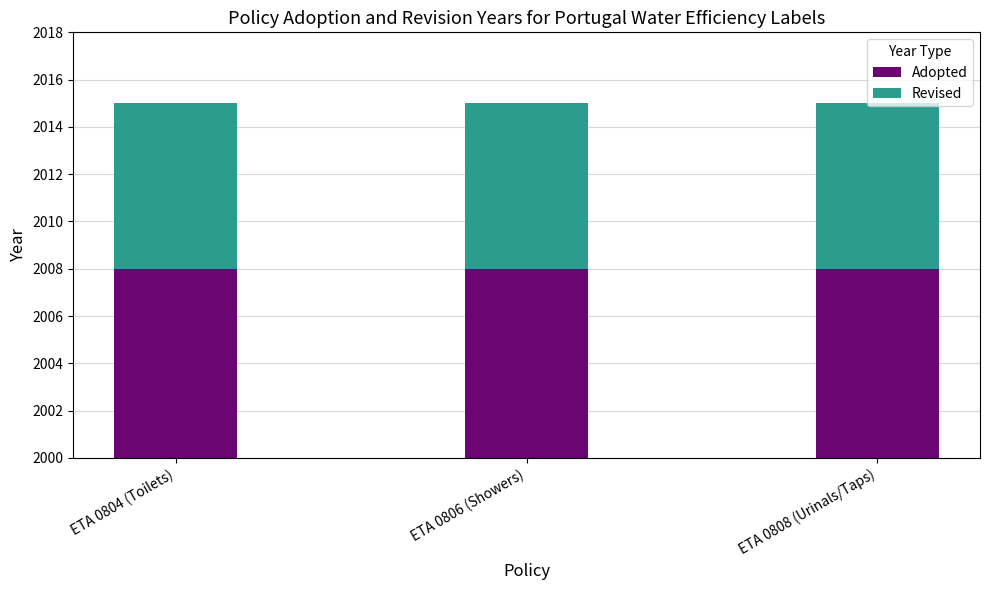

What is the smallest value displayed?

7